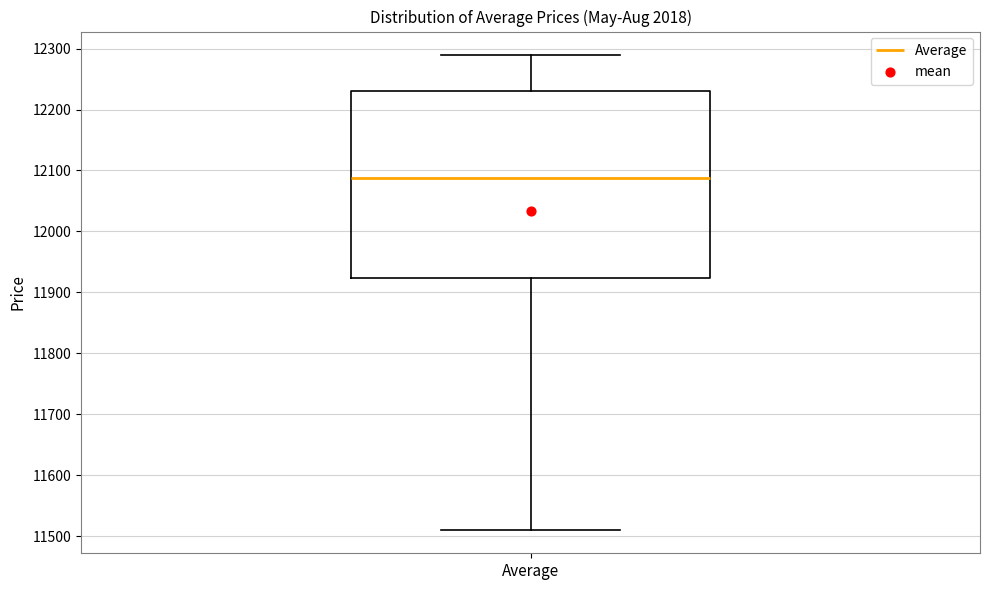

Read this box plot against the y-axis: the position of the median line, the range covered by the box, and the ends of both whiskers. The values are not printed on the chart, so give them approximately, as read against the axis.

median 12090, box 11920 to 12230, whiskers 11510 to 12290